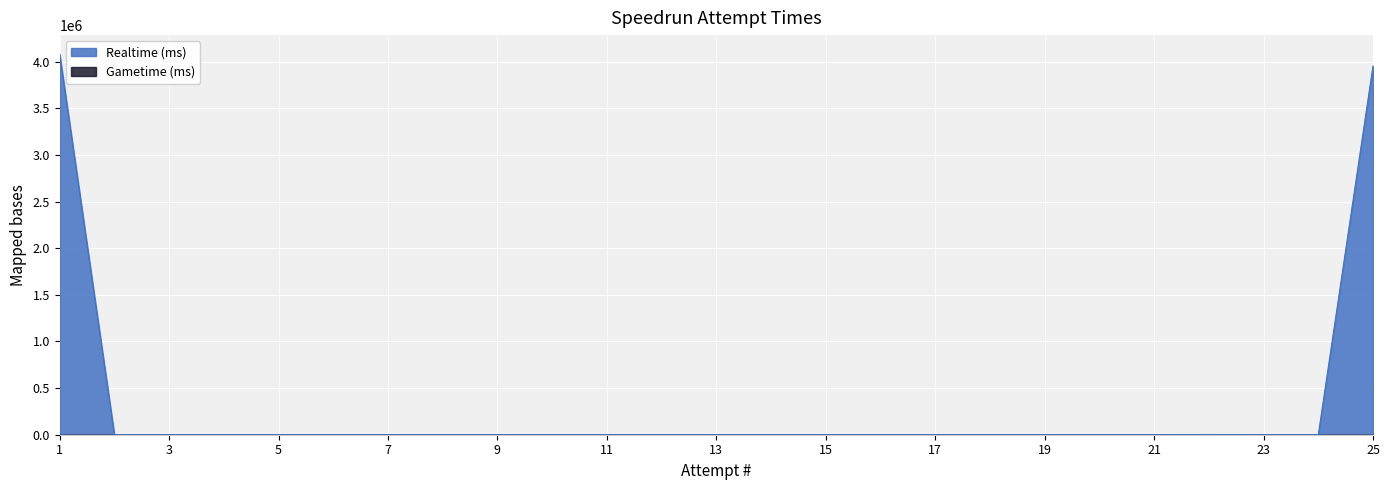

List the labels in order of value, largest first.

1, 25, 22, 2, 3, 4, 5, 6, 7, 8, 9, 10, 11, 12, 13, 14, 15, 16, 17, 18, 19, 20, 21, 23, 24